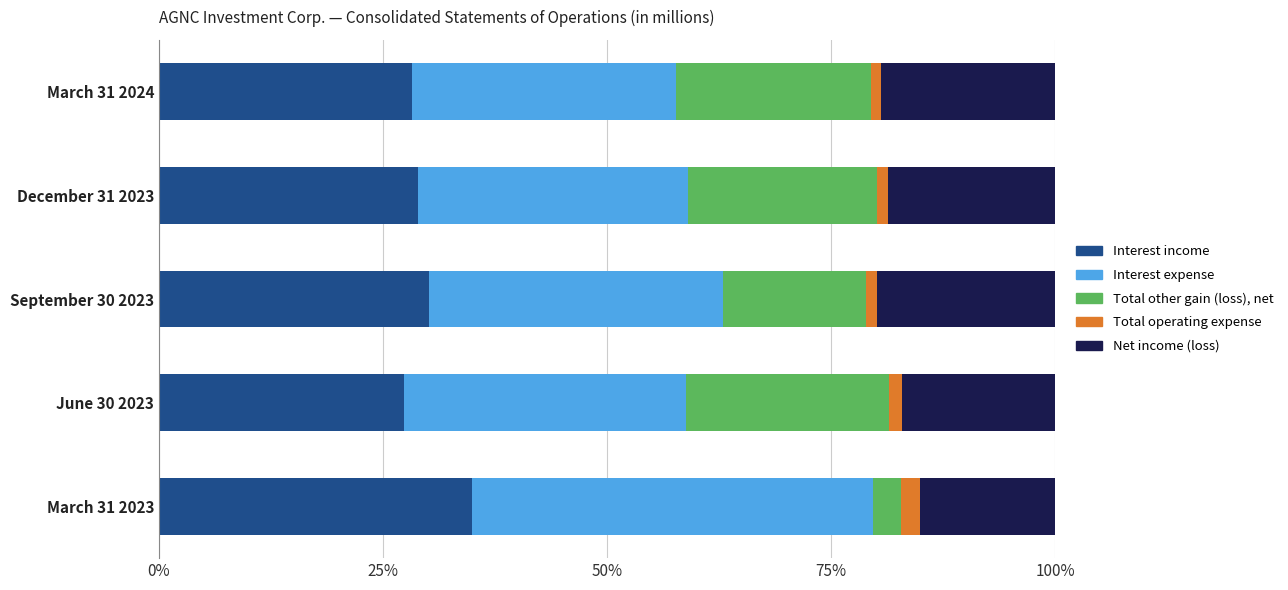

What is the maximum value for Interest income?

35.0